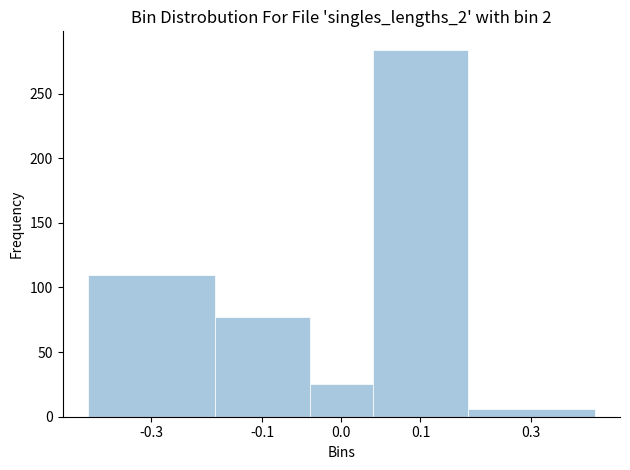

Reading left to right, what are all the values shown in this chart?

-0.3=110	-0.1=77	0.0=25	0.1=284	0.3=6